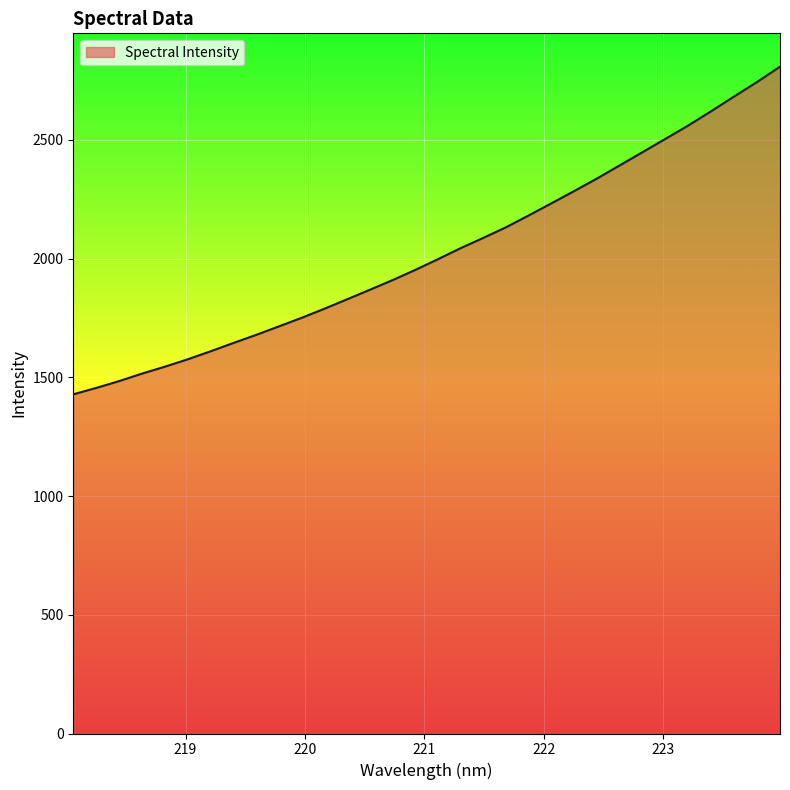

What is the difference between the maximum and minimum values?

1379.6